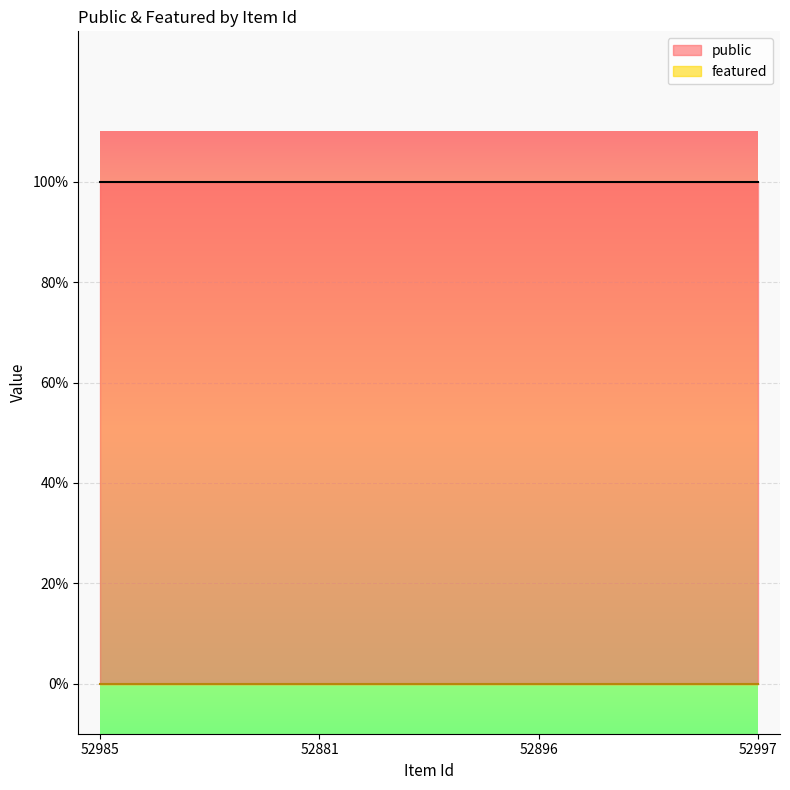

The value of public at 52896 is 1. True or false?

True